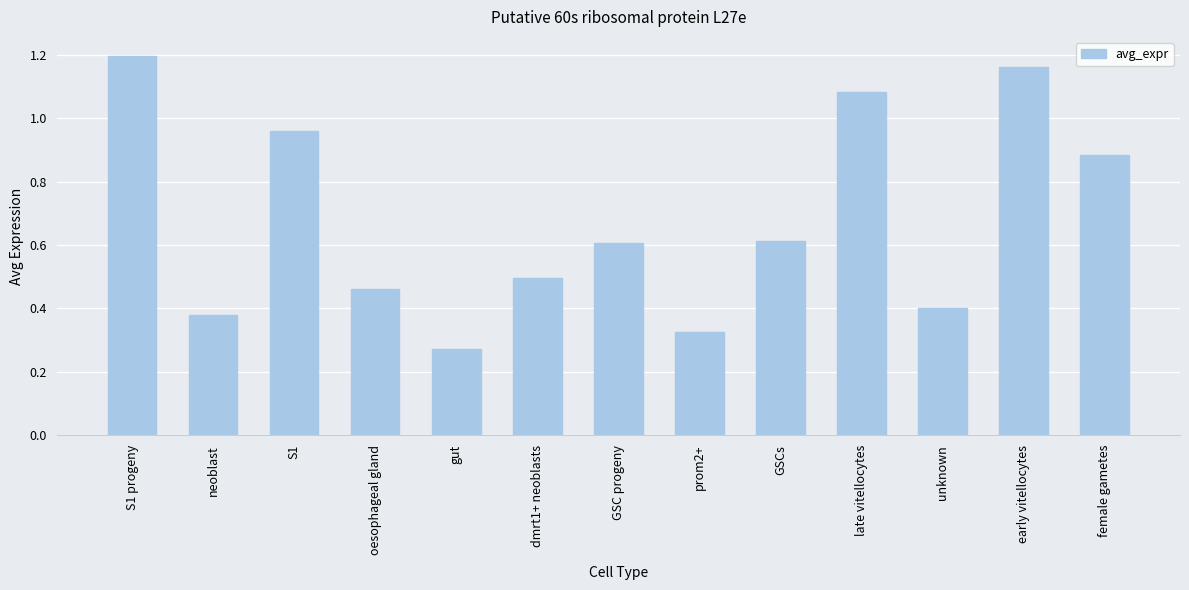

True or false: the data shows 1.9 at late vitellocytes.

False